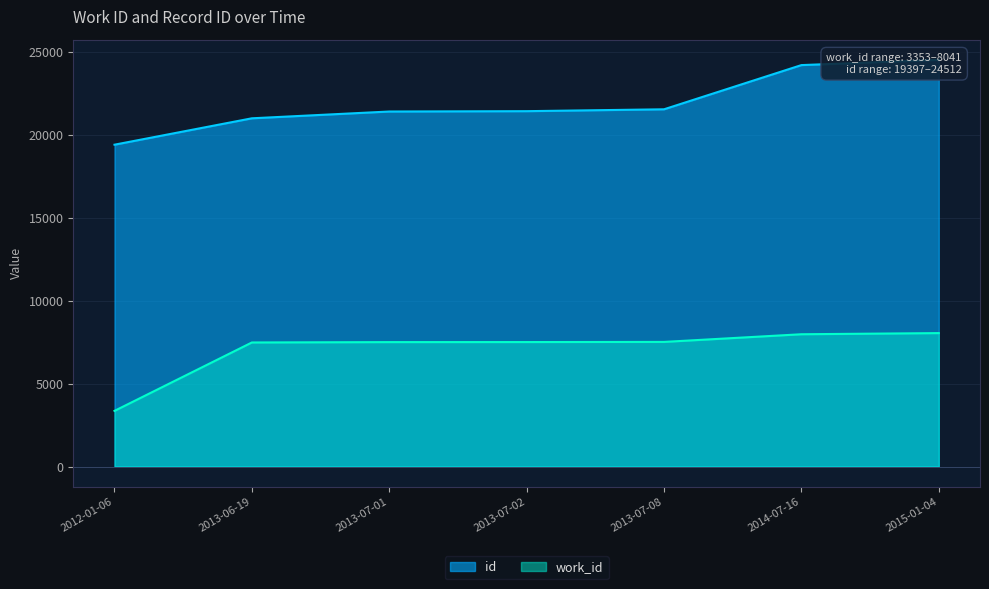

What is the difference between the highest and lowest values at 2013-07-01?

13899